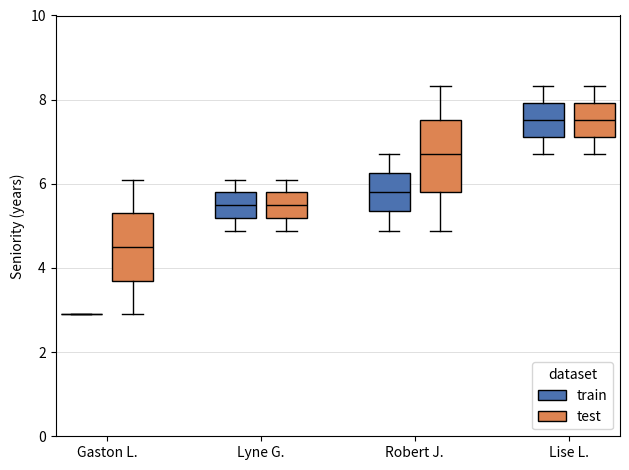

Reading left to right, read every box against the y-axis: the position of its median line, the range the box covers, and the ends of its whiskers. The values are not printed on the chart, so give them approximately, as read against the axis.

Gaston L. (train): box collapsed to a line at 3.0, whiskers 3.0 to 3.0
Gaston L. (test): median 4.6, box 3.8 to 5.4, whiskers 3.0 to 6.2
Lyne G. (train): median 5.4, box 5.2 to 5.8, whiskers 4.8 to 6.2
Lyne G. (test): median 5.4, box 5.2 to 5.8, whiskers 4.8 to 6.2
Robert J. (train): median 5.8, box 5.4 to 6.2, whiskers 4.8 to 6.8
Robert J. (test): median 6.8, box 5.8 to 7.6, whiskers 4.8 to 8.4
Lise L. (train): median 7.6, box 7.2 to 8.0, whiskers 6.8 to 8.4
Lise L. (test): median 7.6, box 7.2 to 8.0, whiskers 6.8 to 8.4